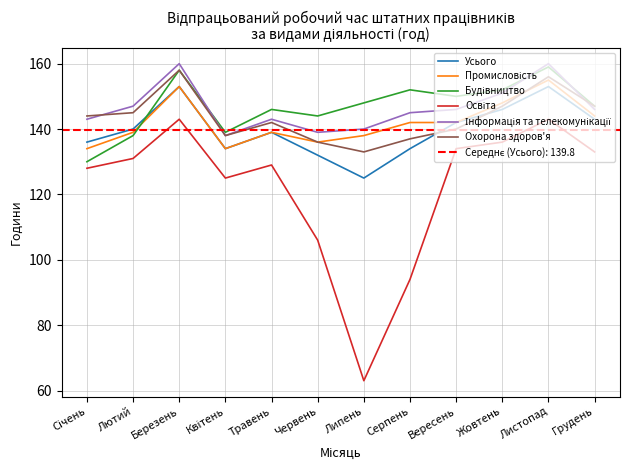

What is the total value across all series at Квітень?

808